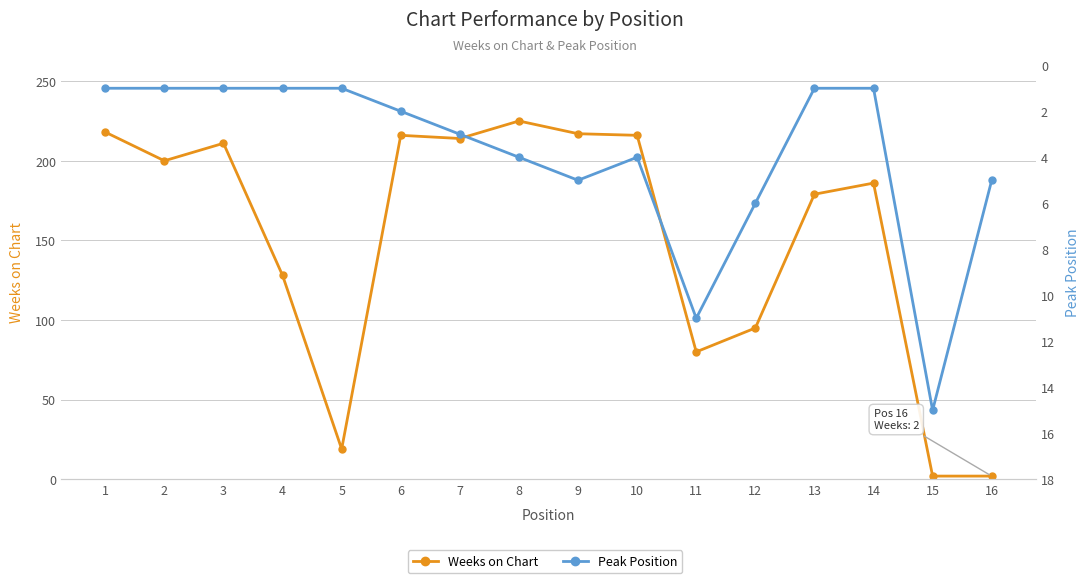

True or false: Weeks on Chart and Peak Position cross at least once.

True